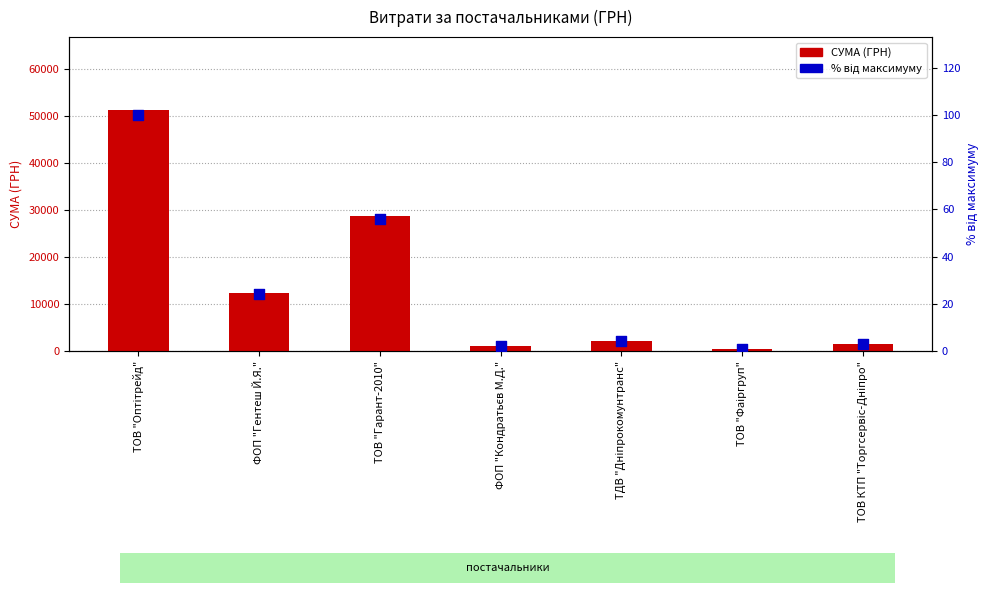

What are all the series names shown in the legend?

СУМА (ГРН), відсоток від максимуму